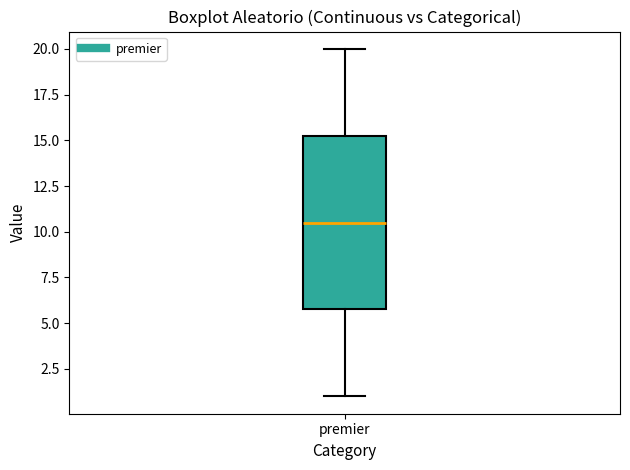

Transcribe this box plot: give where the median line is, the range the box spans, and where the two whiskers end, as read against the y-axis. The values are not printed on the chart, so give them approximately, as read against the axis.

median 10.5, box 6.0 to 15.5, whiskers 1.0 to 20.0